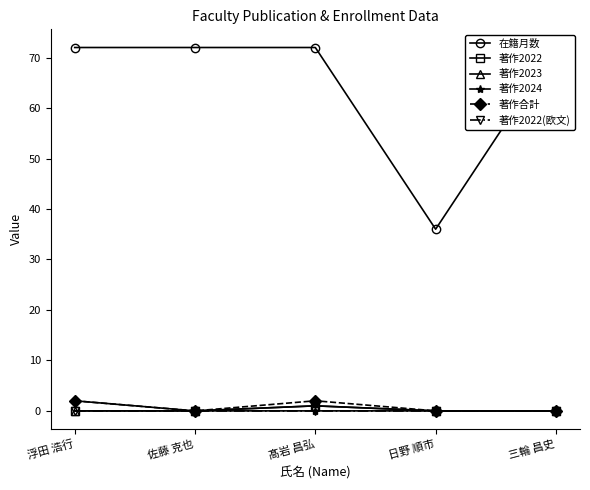

Is this an area chart (filled region under the line)?

No